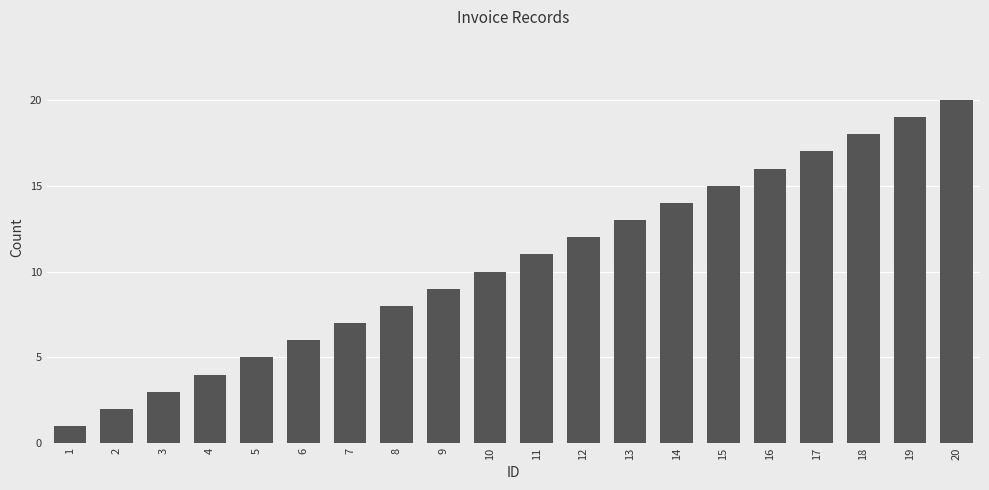

What is the minimum value shown in the chart?

1